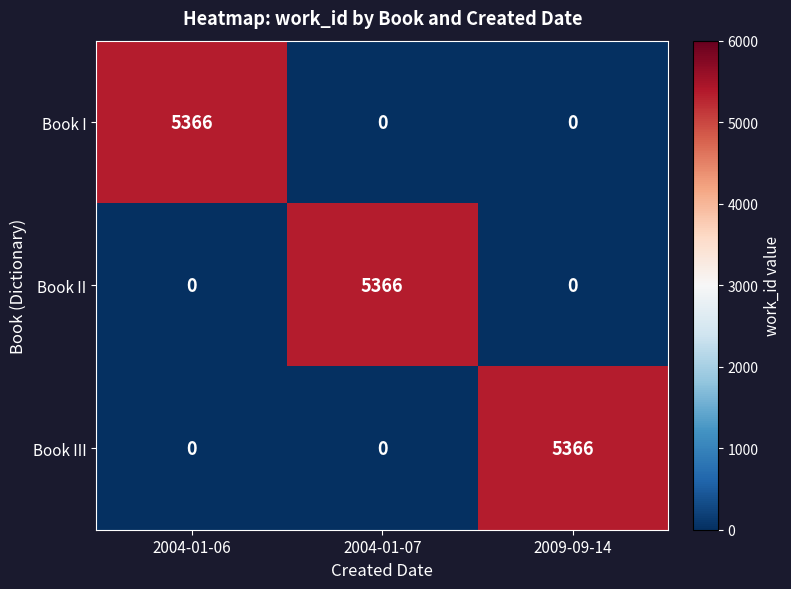

What is the greatest value displayed?

5366